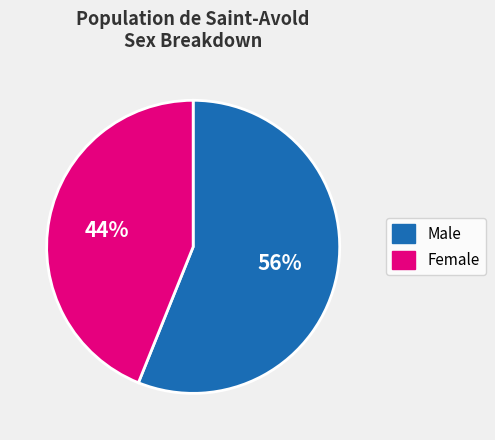

Which has a higher value, Male or Female?

Male